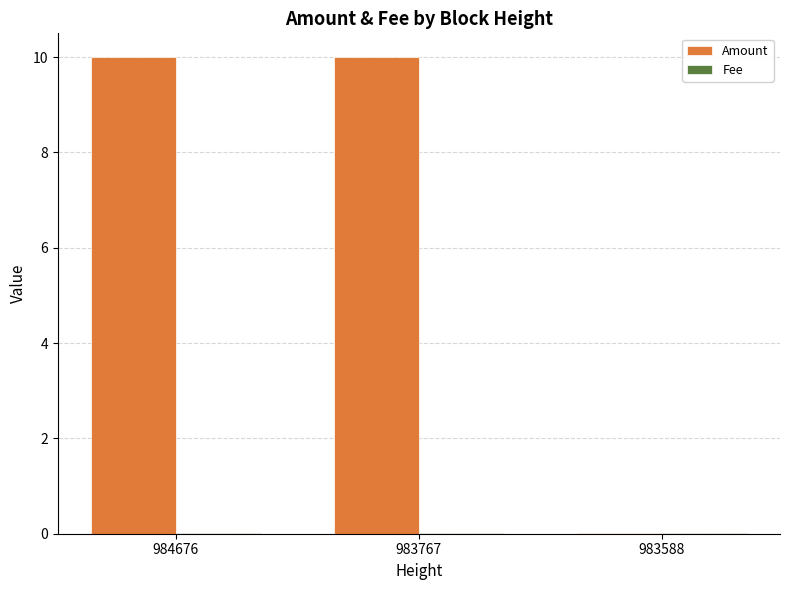

What is the sum of all Amount values?

20.0